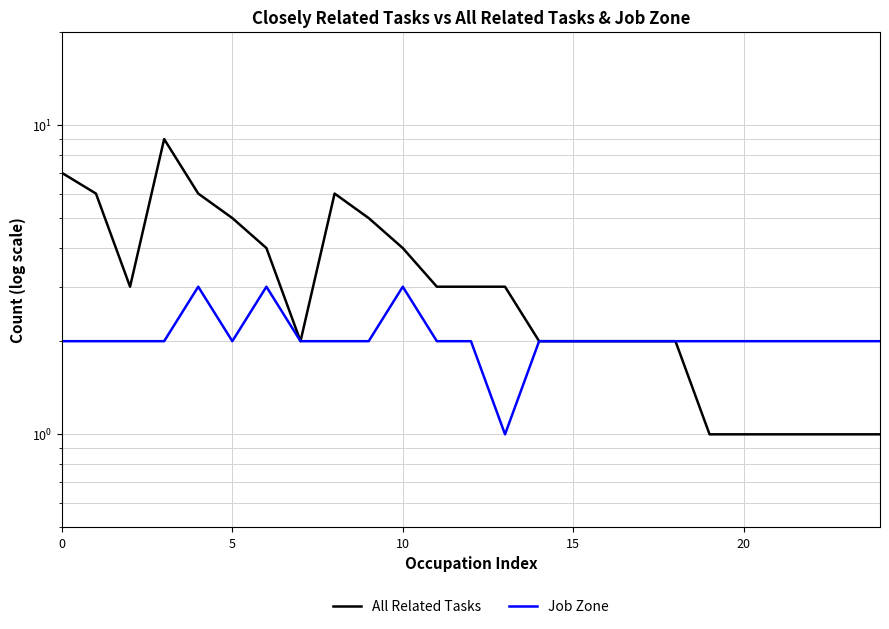

Which label corresponds to the smallest value in the chart?

19